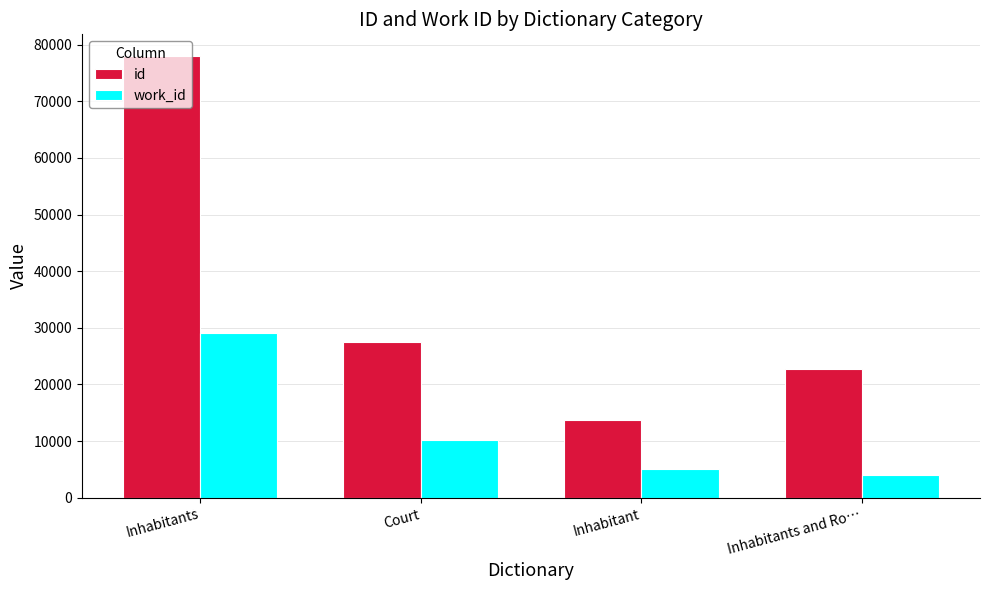

What is the maximum value for work_id?

29123